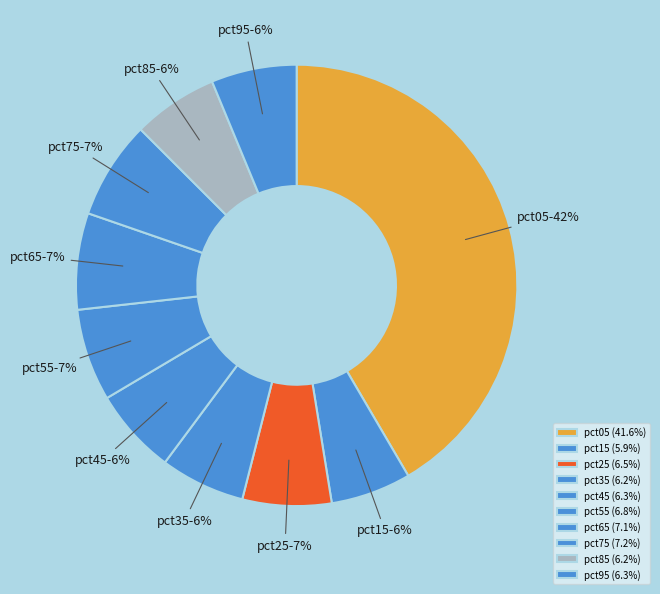

How many segments does this pie chart have?

10